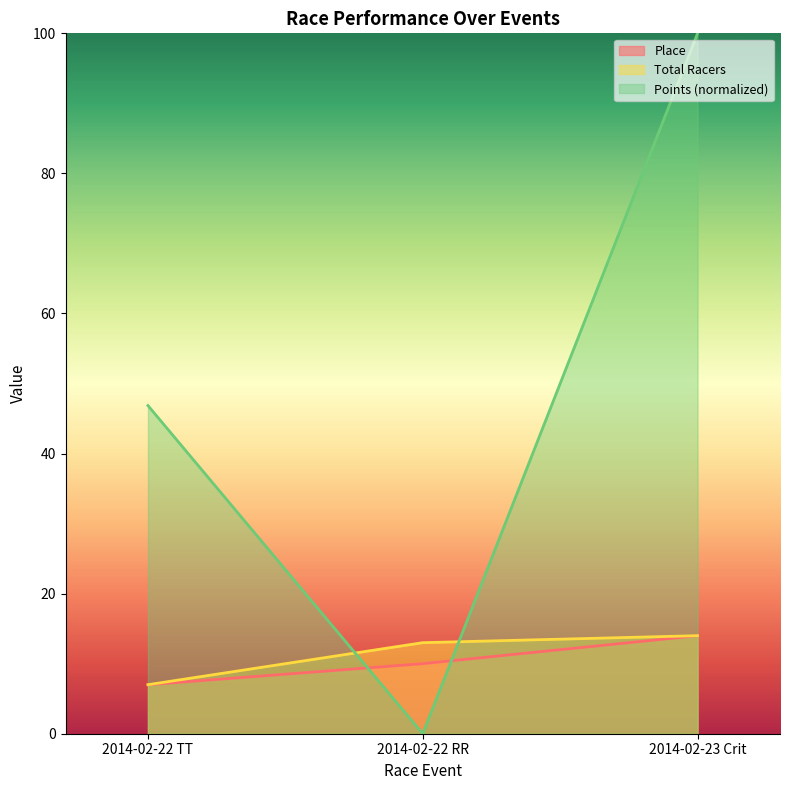

What is the sum of the Points values at 2014-02-23 Crit and 2014-02-22 RR?

100.0